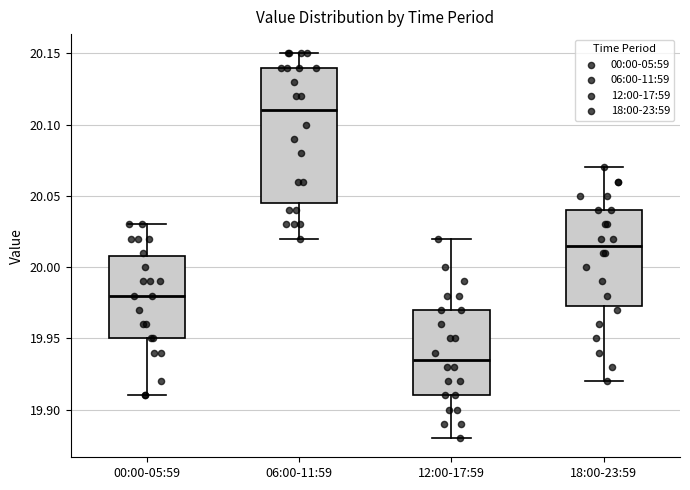

Reading left to right, read every box against the y-axis: the position of its median line, the range the box covers, and the ends of its whiskers. The values are not printed on the chart, so give them approximately, as read against the axis.

00:00-05:59: median 19.980, box 19.950 to 20.010, whiskers 19.910 to 20.030
06:00-11:59: median 20.110, box 20.045 to 20.140, whiskers 20.020 to 20.150
12:00-17:59: median 19.935, box 19.910 to 19.970, whiskers 19.880 to 20.020
18:00-23:59: median 20.015, box 19.975 to 20.040, whiskers 19.920 to 20.070